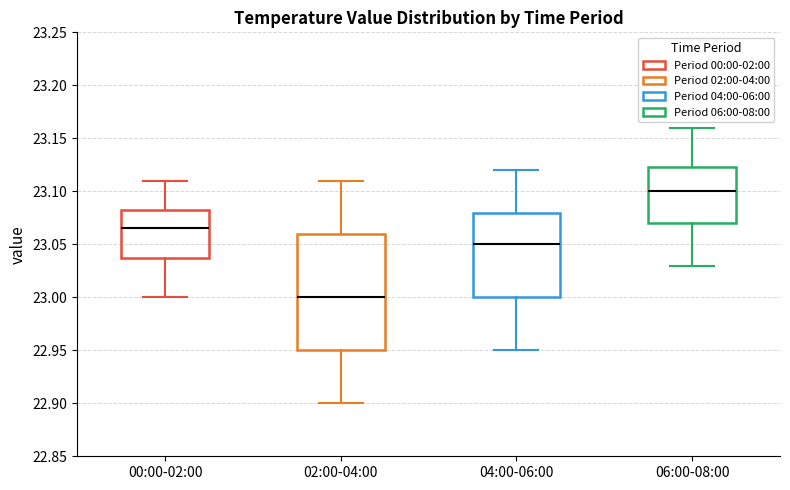

Which box's median line is the lowest?

02:00-04:00